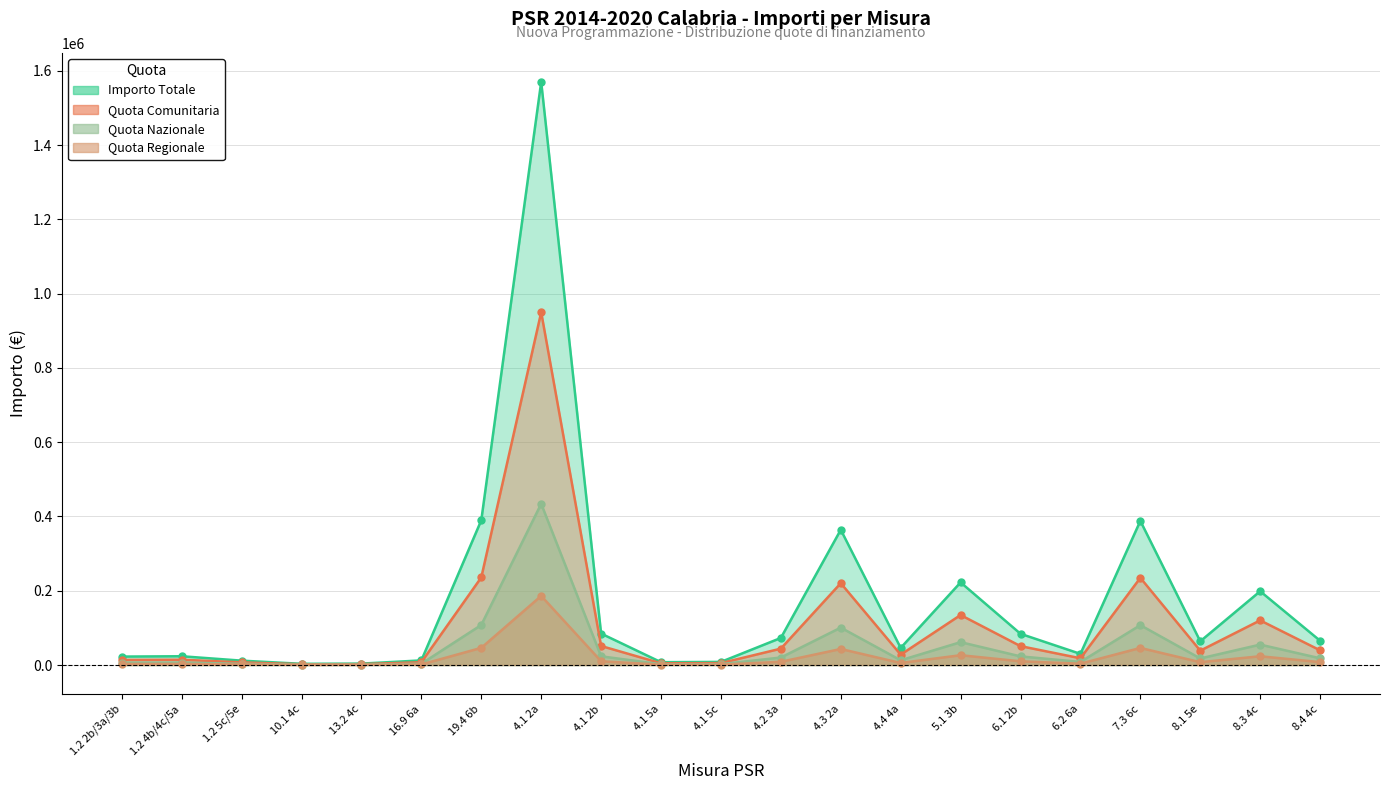

At which label does Quota Regionale first exceed 7562?

19.4 6b